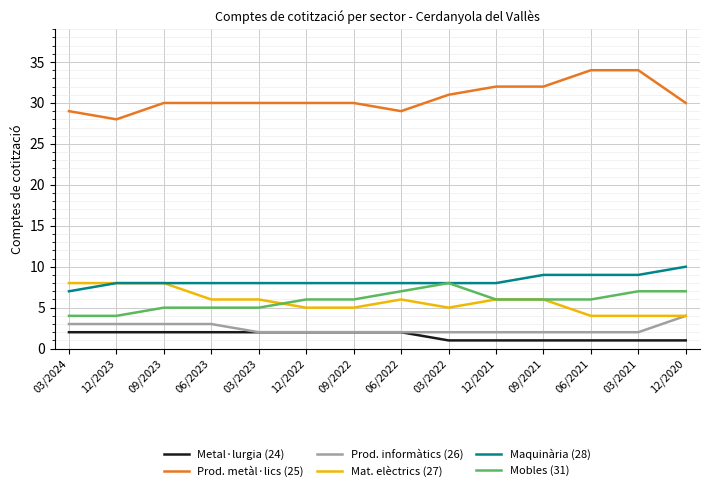

Which series has the largest total across all categories?

Prod. metàl·lics (25)